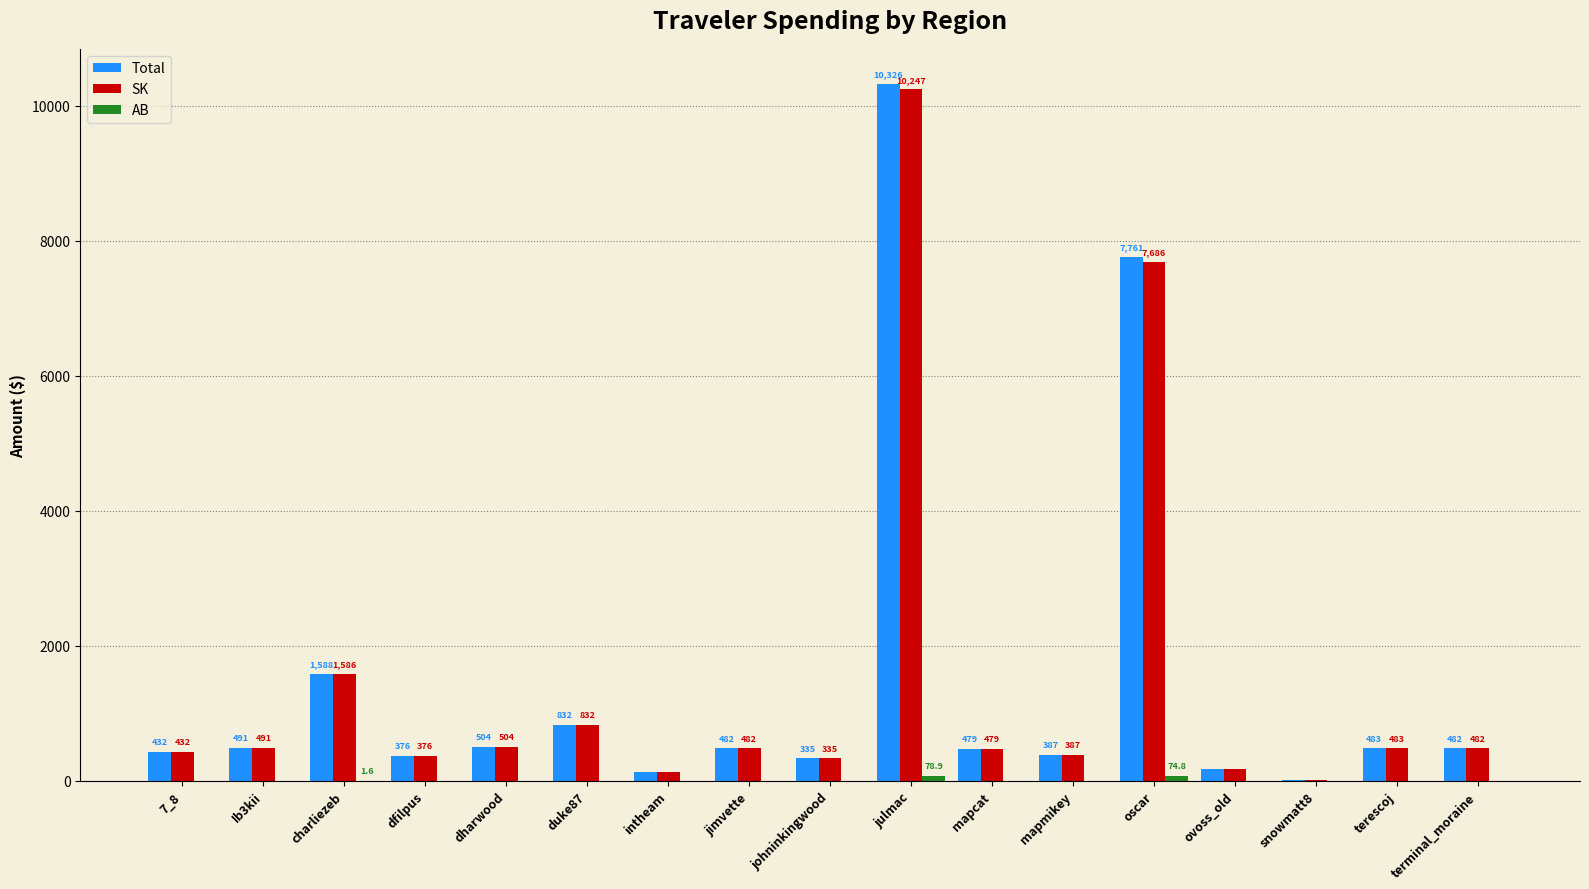

What is the maximum value for SK?

10246.8